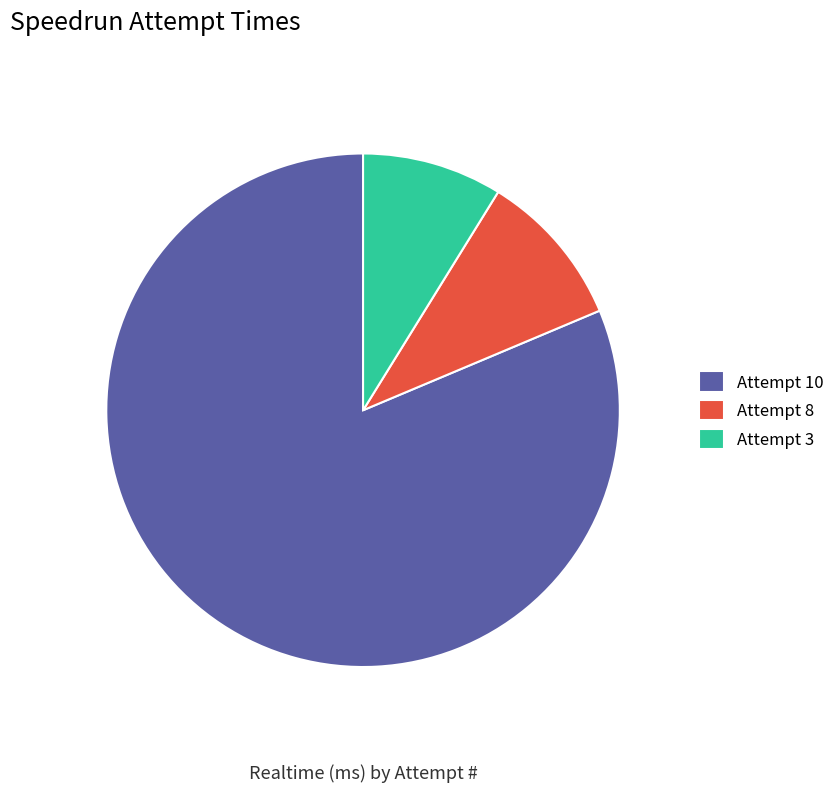

How many slices are in this pie chart?

3